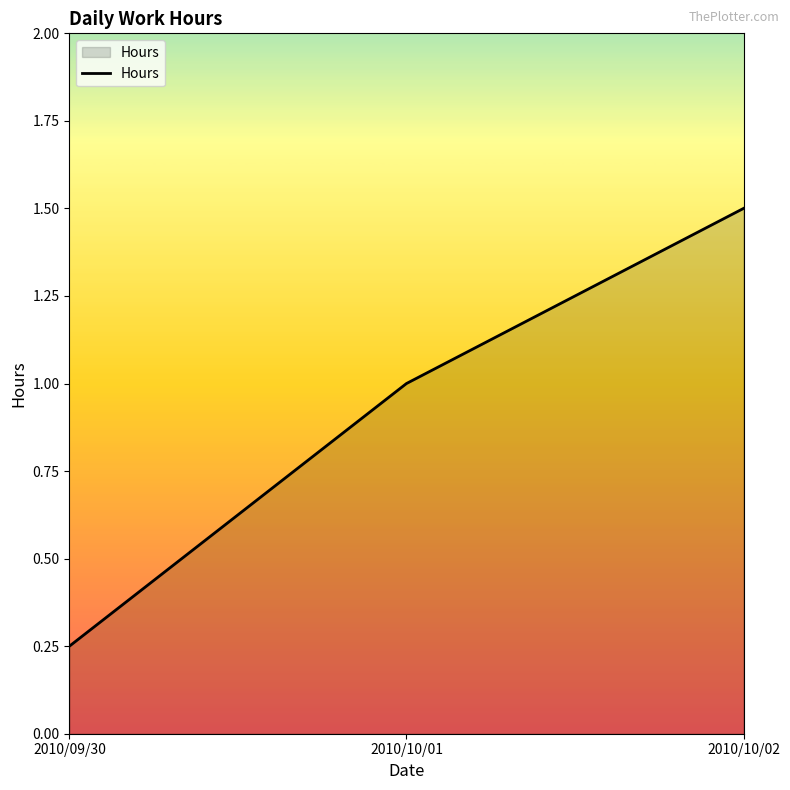

Is it true that the value at 2010/10/01 is 1.5?

False